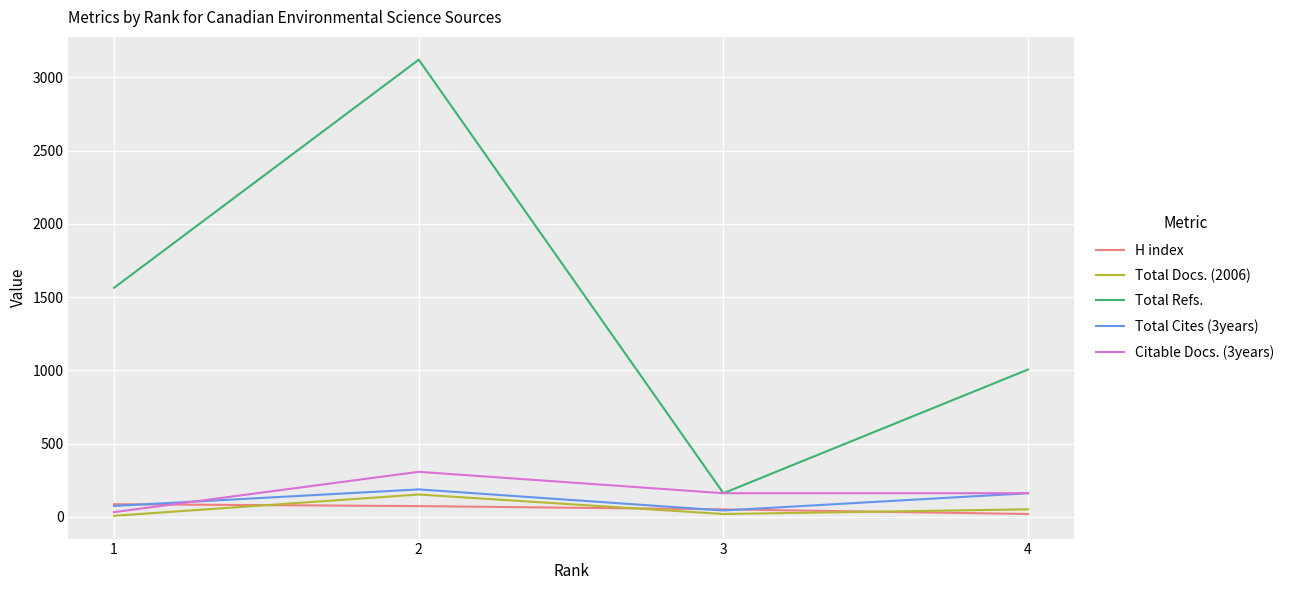

The value of H index at 2 is 74. True or false?

True